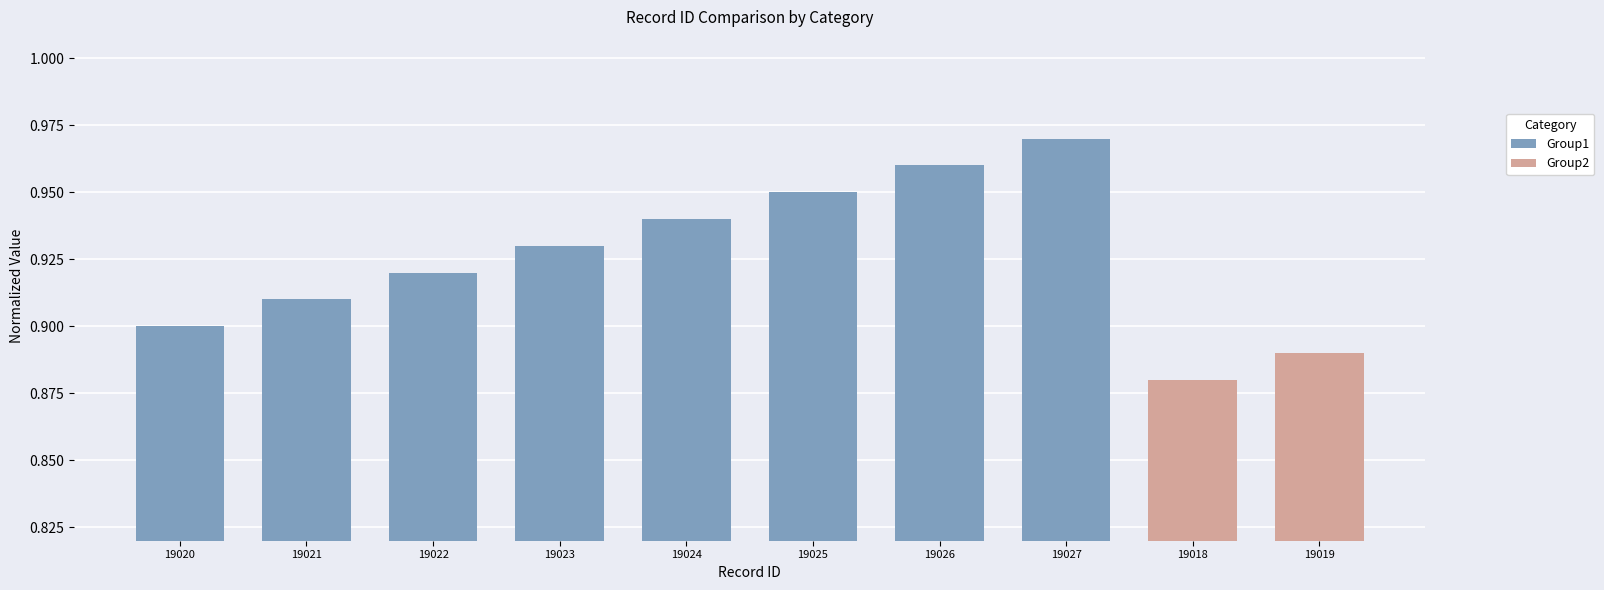

Which category has the highest value in the Group1 series?

19027